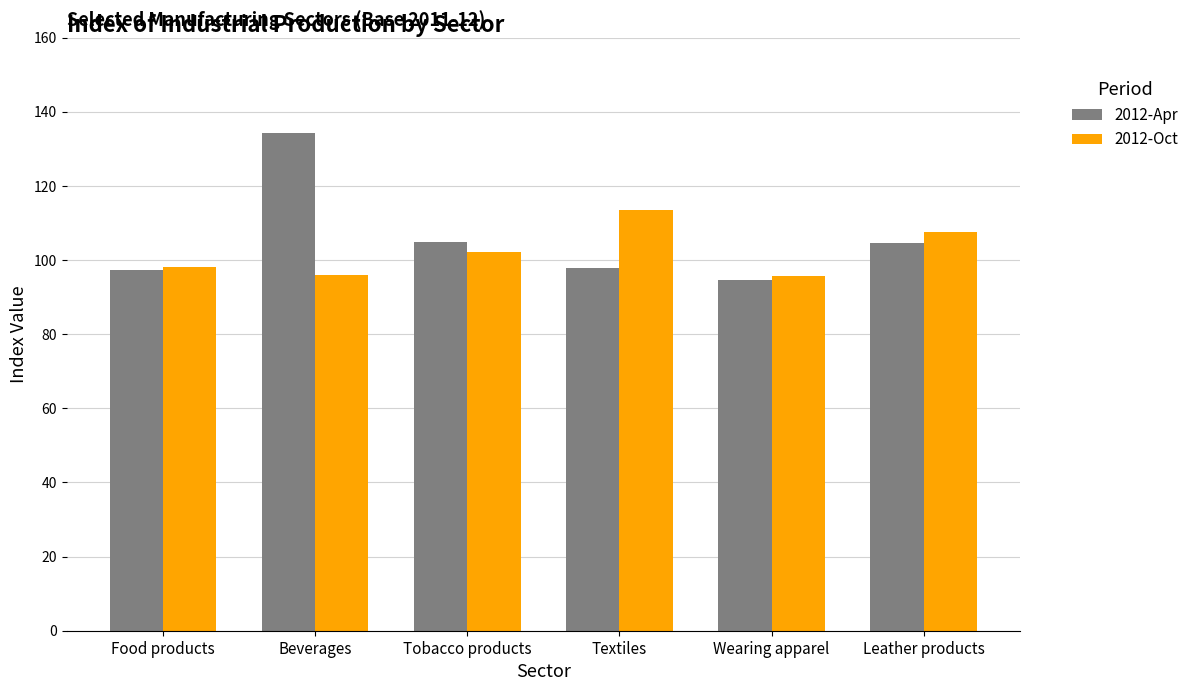

Which series has the widest spread of values?

2012-Apr